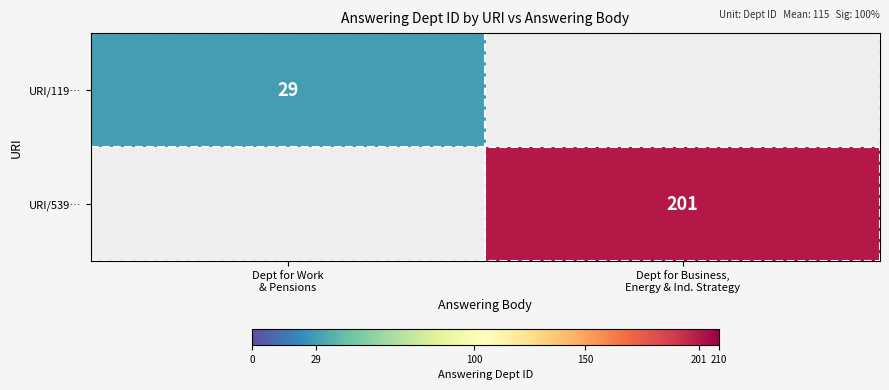

Rank the series by their maximum value, from highest to lowest.

URI/539…, URI/119…